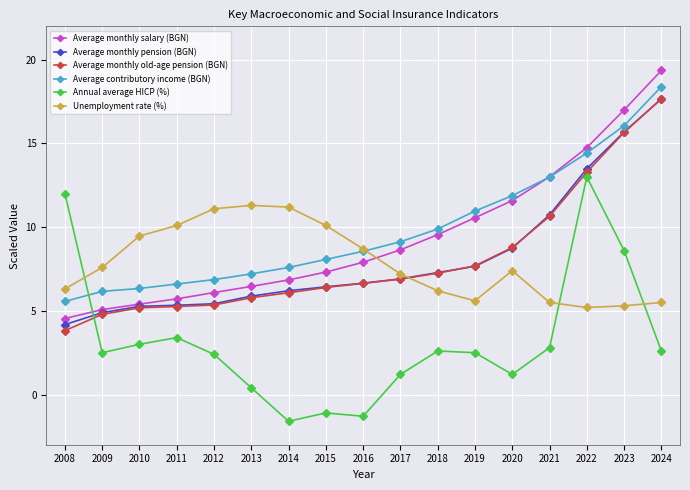

What is the smallest value displayed?

-1.6